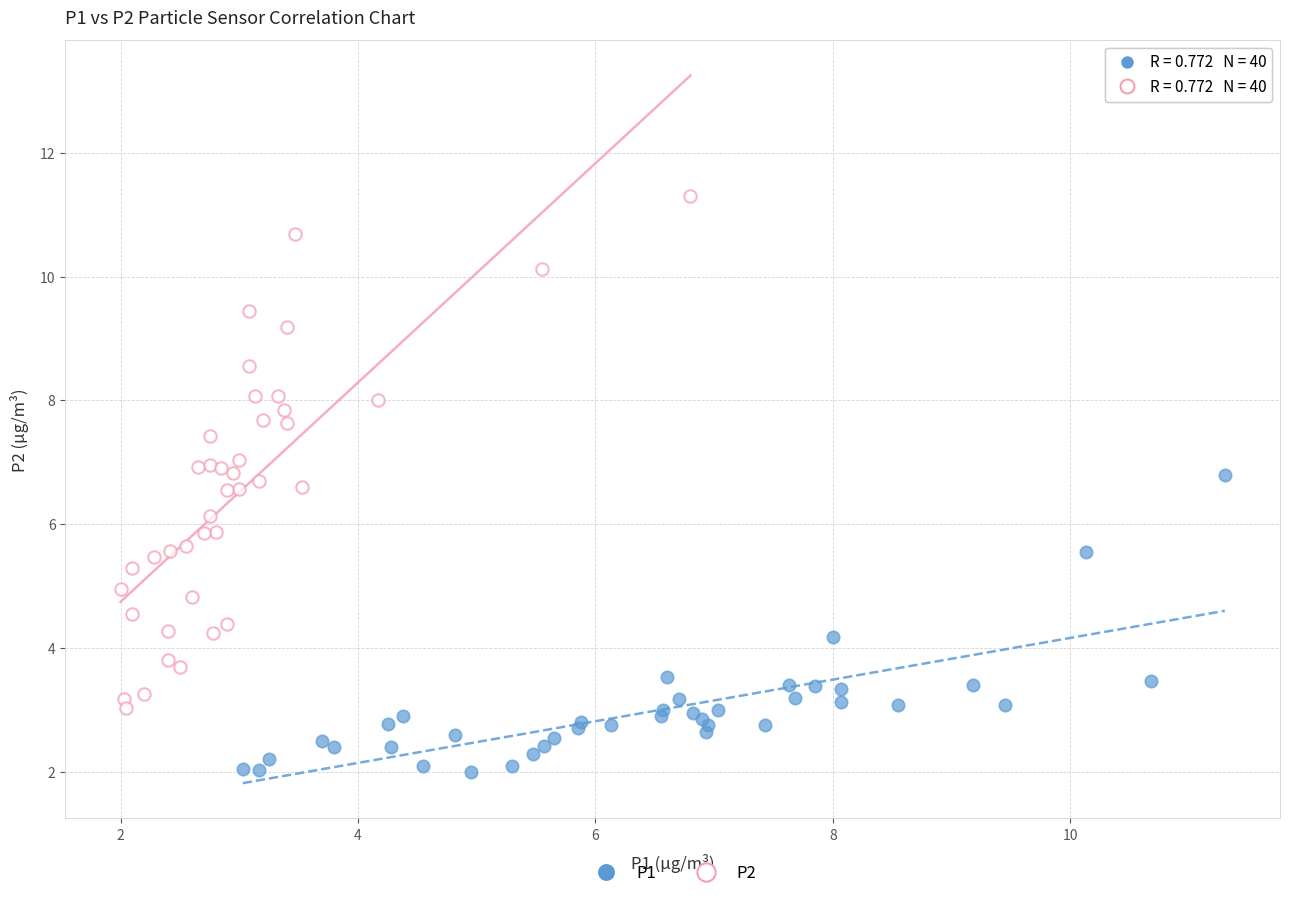

Which series has the widest spread of Y values?

P2